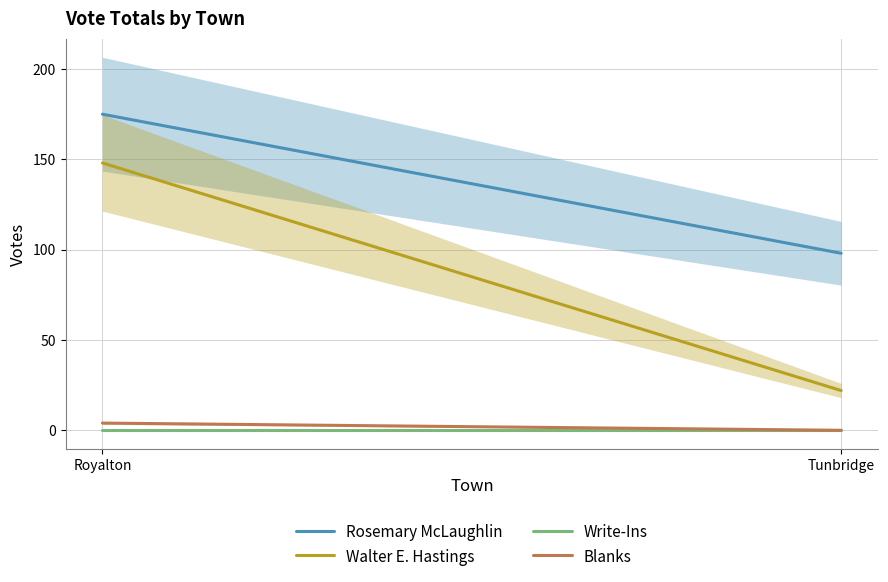

Is this an area chart (filled region under the line)?

No